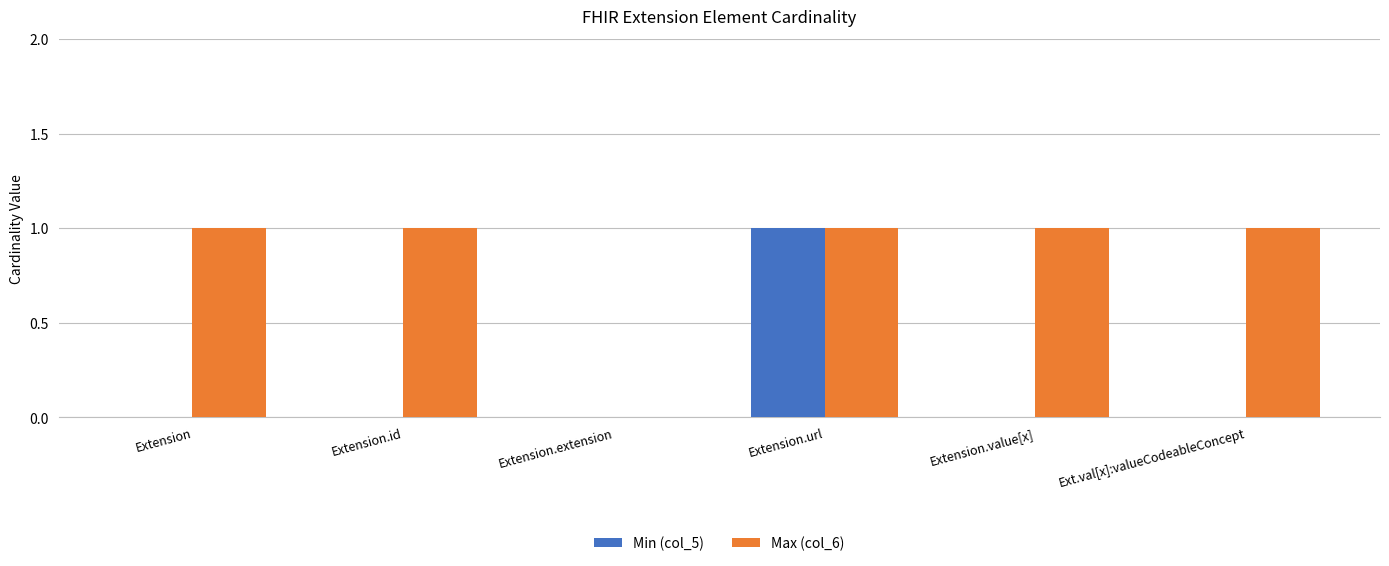

At which category is the sum across all series the highest?

Extension.url